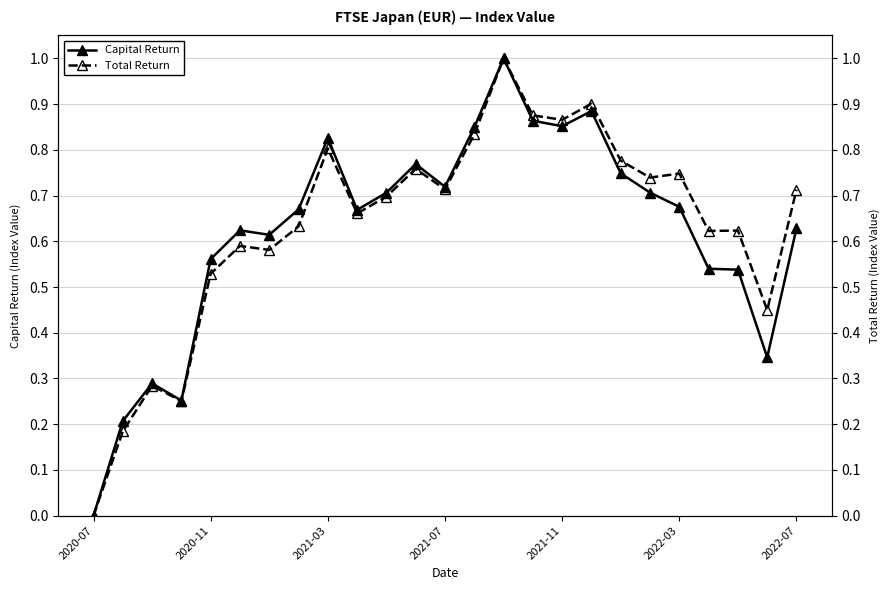

List the series in order of their peak value, highest first.

Capital Return, Total Return